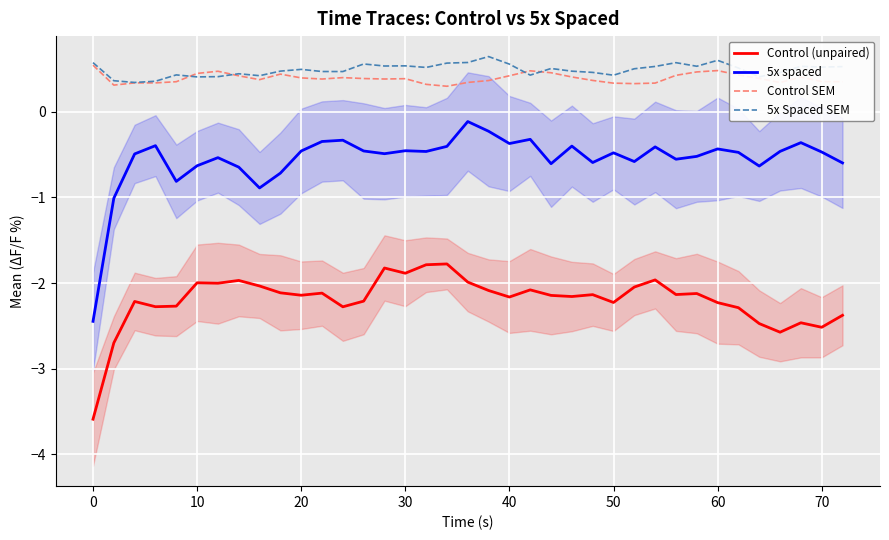

Reading left to right, transcribe all the data shown in this chart.

Control (unpaired): -3.6	-2.7	-2.2	-2.3	-2.3	-2.0	-2.0	-2.0	-2.0	-2.1	-2.1	-2.1	-2.3	-2.2	-1.8	-1.9	-1.8	-1.8	-2.0	-2.1	-2.2	-2.1	-2.1	-2.2	-2.1	-2.2	-2.0	-2.0	-2.1	-2.1	-2.2	-2.3	-2.5	-2.6	-2.5	-2.5	-2.4
5x spaced: -2.4	-1.0	-0.5	-0.4	-0.8	-0.6	-0.5	-0.6	-0.9	-0.7	-0.5	-0.3	-0.3	-0.5	-0.5	-0.5	-0.5	-0.4	-0.1	-0.2	-0.4	-0.3	-0.6	-0.4	-0.6	-0.5	-0.6	-0.4	-0.6	-0.5	-0.4	-0.5	-0.6	-0.5	-0.4	-0.5	-0.6
Control SEM: 0.5	0.3	0.3	0.3	0.3	0.4	0.5	0.4	0.4	0.4	0.4	0.4	0.4	0.4	0.4	0.4	0.3	0.3	0.3	0.4	0.4	0.5	0.5	0.4	0.4	0.3	0.3	0.3	0.4	0.5	0.5	0.4	0.4	0.3	0.4	0.4	0.3
5x Spaced SEM: 0.6	0.4	0.3	0.4	0.4	0.4	0.4	0.4	0.4	0.5	0.5	0.5	0.5	0.6	0.5	0.5	0.5	0.6	0.6	0.6	0.6	0.4	0.5	0.5	0.5	0.4	0.5	0.5	0.6	0.5	0.6	0.5	0.4	0.5	0.5	0.5	0.5